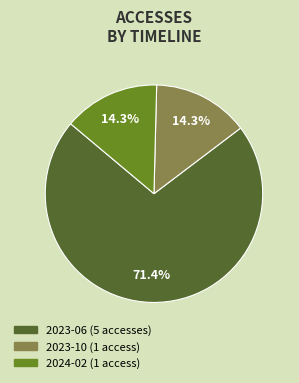

Does any single category account for the majority?

Yes